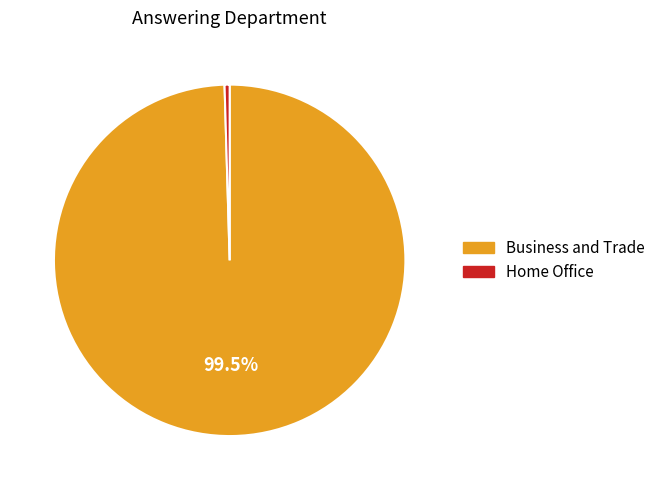

Is the sum of Home Office and Business and Trade greater than half?

Yes